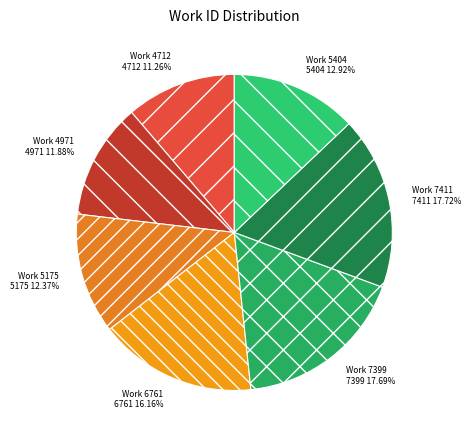

What is the smallest slice in the pie chart?

Work 4712